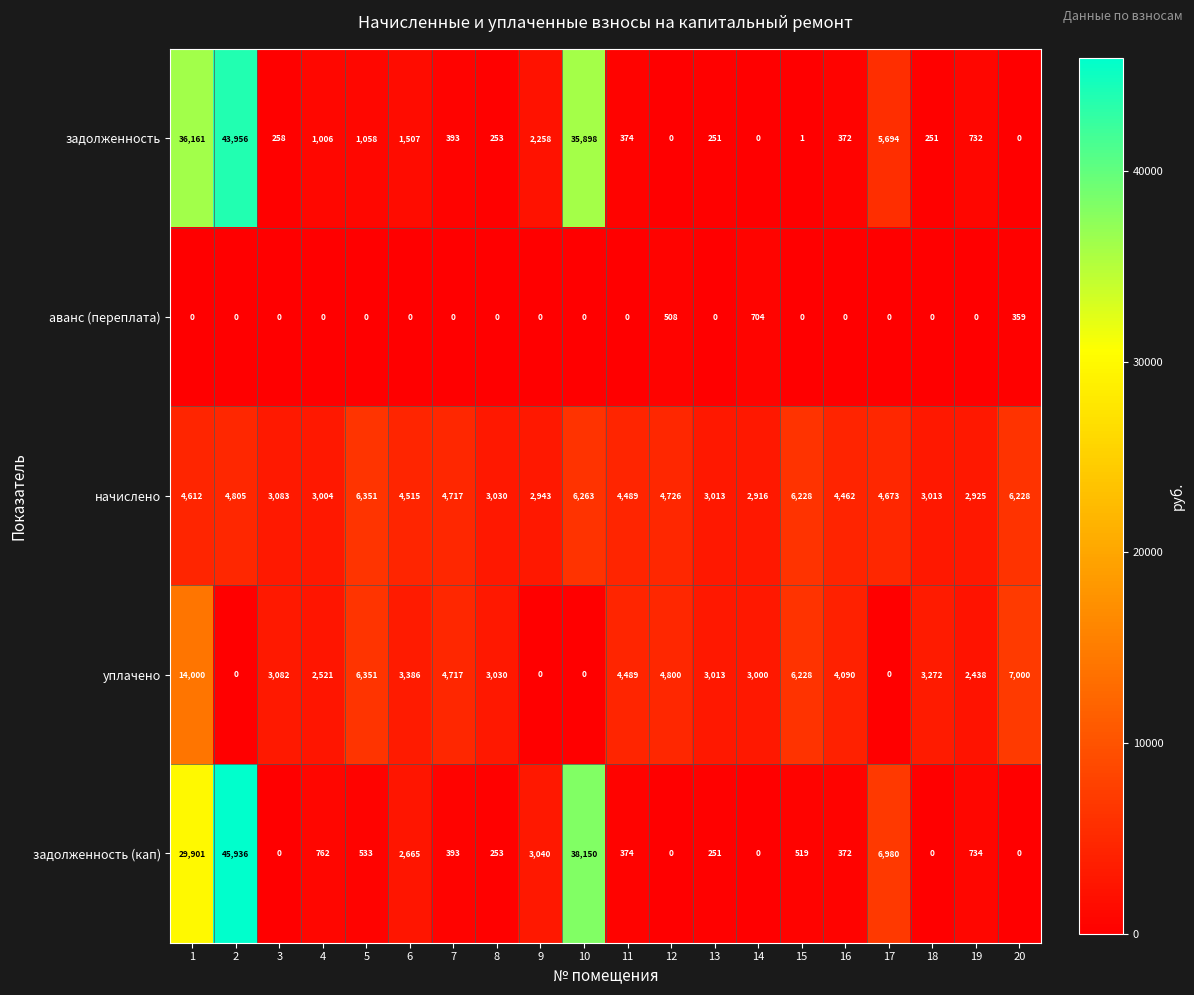

The задолженность (кап) series shows 450 at 19. True or false?

False